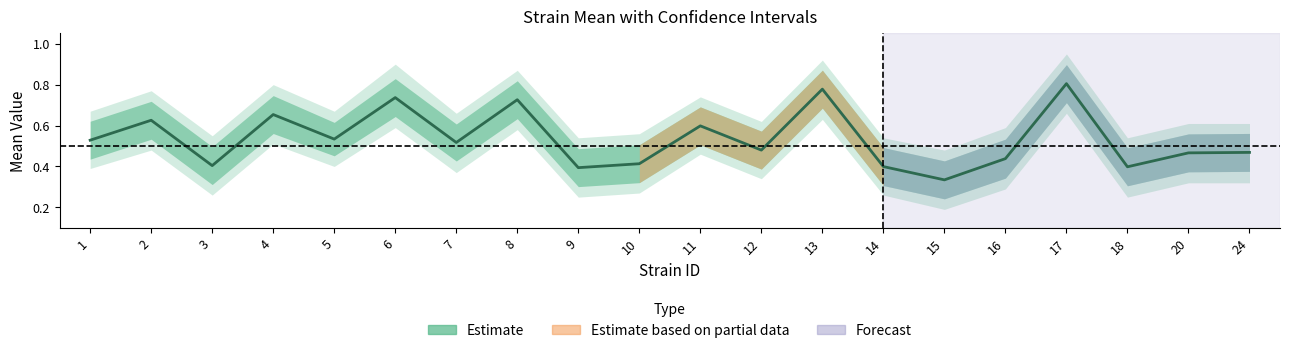

Which has a higher value, 11 or 7?

11